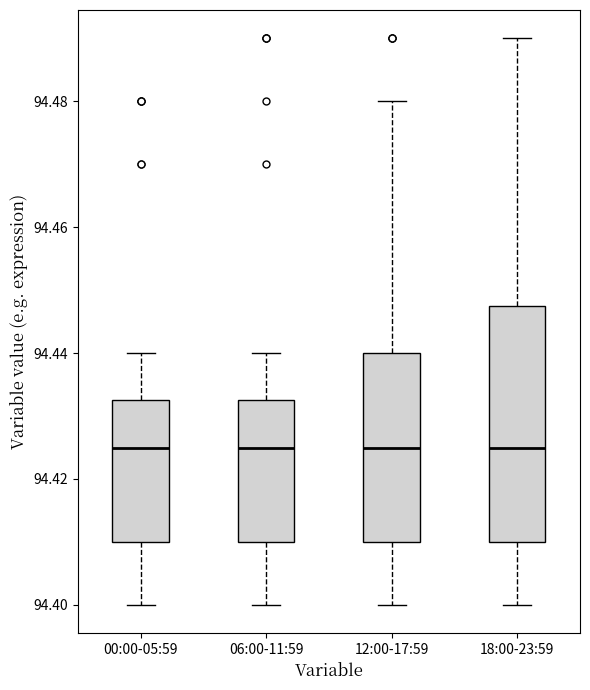

Comparing the boxes themselves (not the whiskers), which one is the tallest?

18:00-23:59